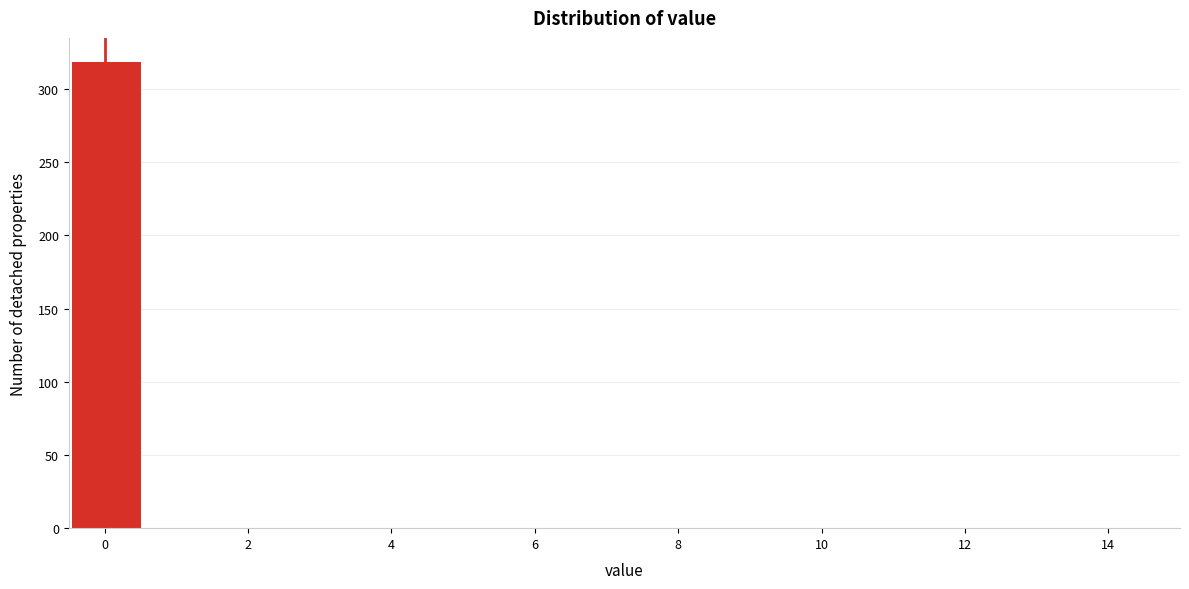

What is the height of the bar covering -0.4 to 0.6 on the x-axis? Neither the bar edges nor the heights are printed on the chart, so give them approximately, as read against the axes.

320